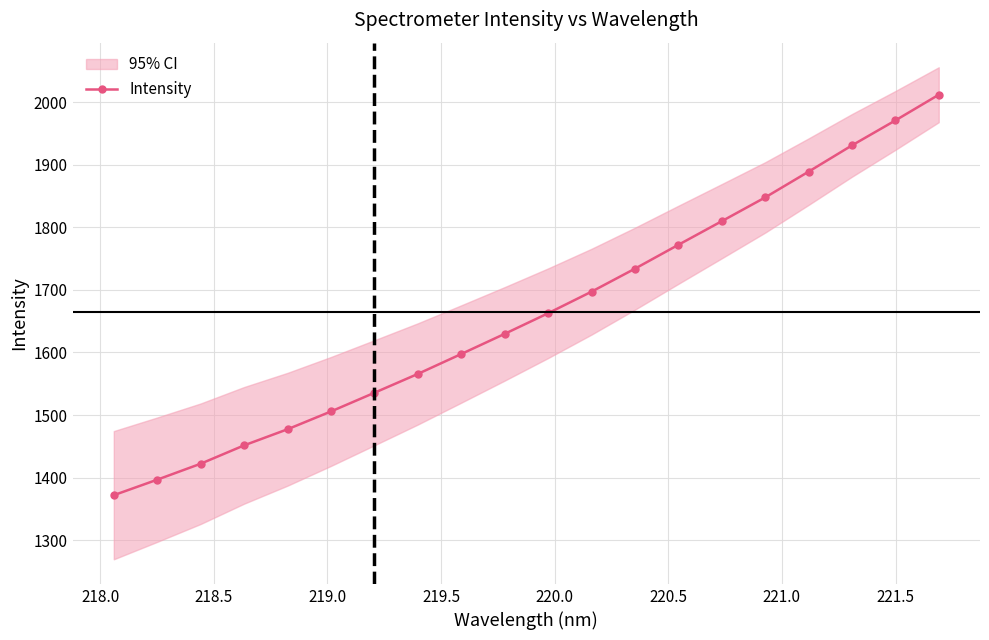

What is the maximum value for Intensity?

2011.8